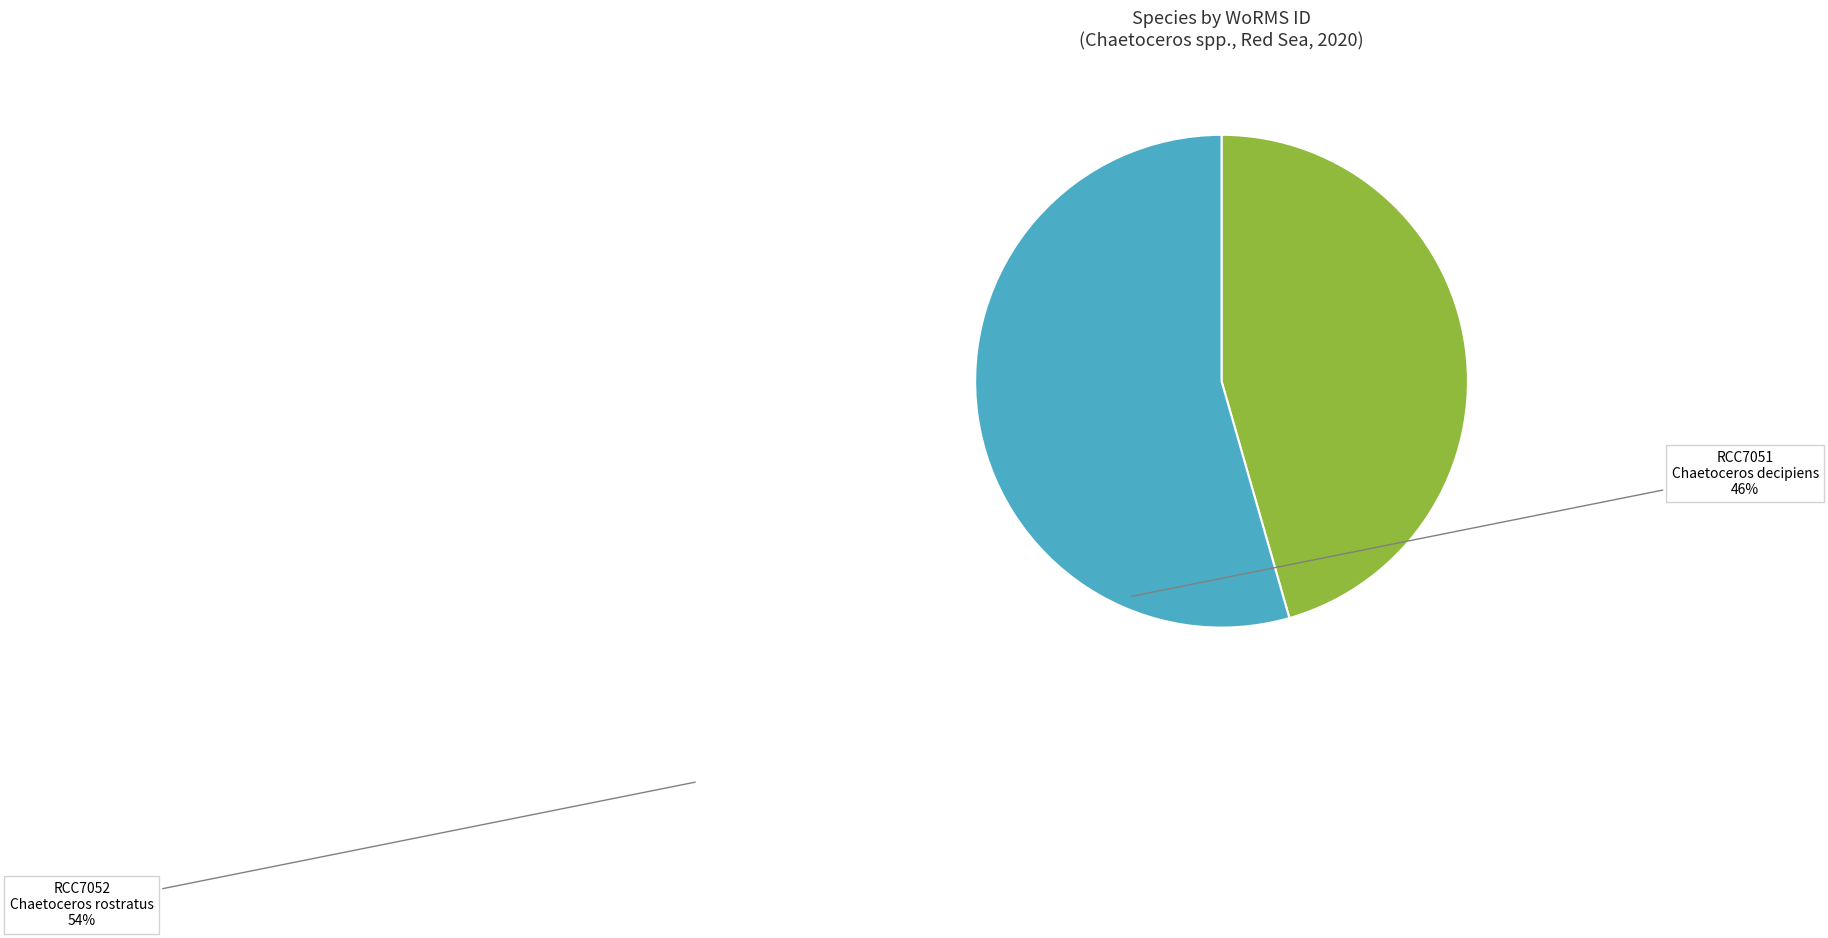

How many segments does this pie chart have?

2